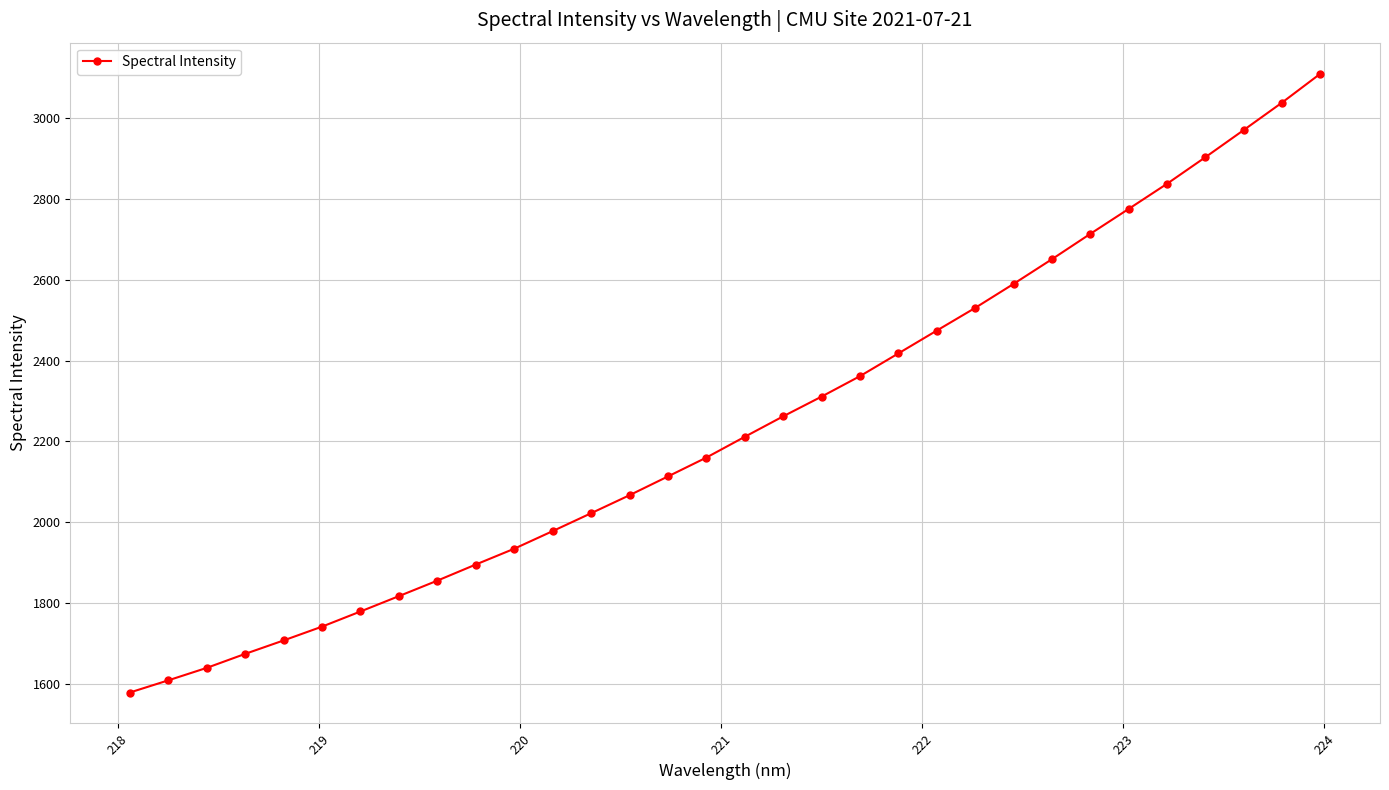

How many values are below 2211?

16